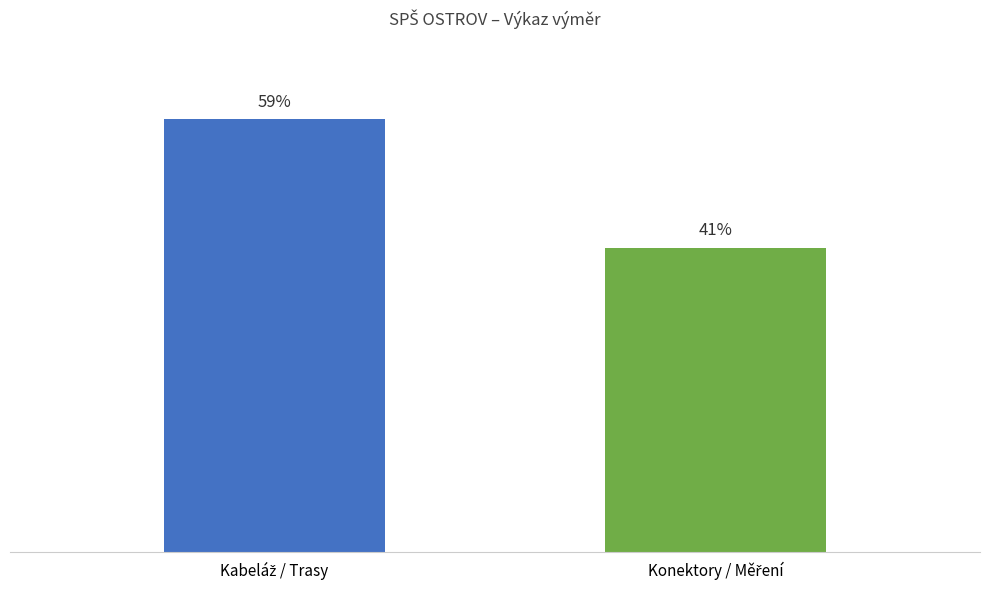

Between 12 and 7, which is larger?

12